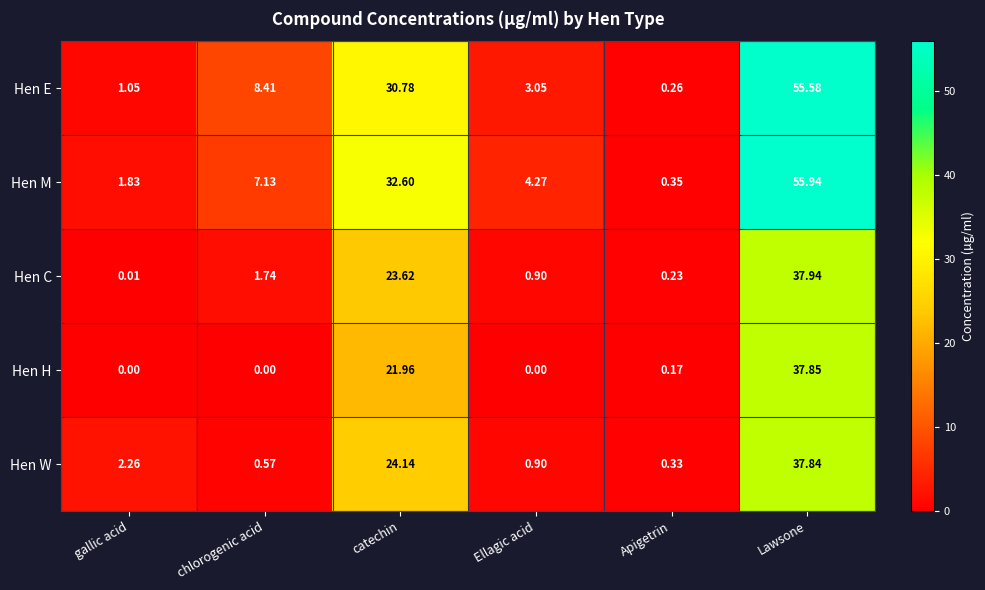

Rank the series by their maximum value, from highest to lowest.

Hen M, Hen E, Hen C, Hen H, Hen W